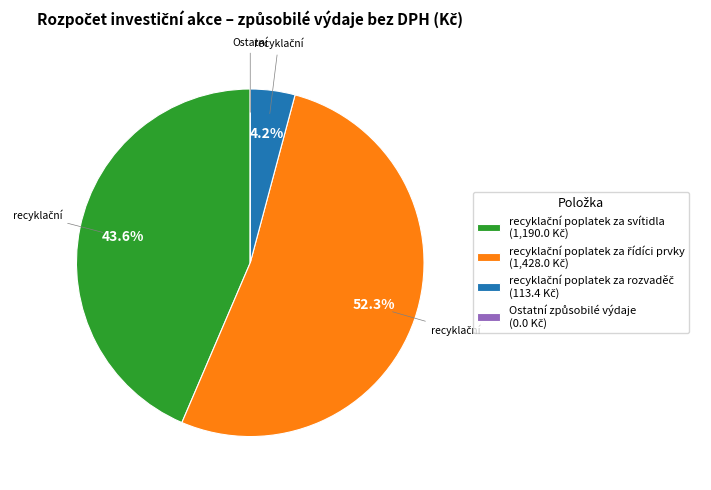

To the nearest percent, what is the average slice percentage?

25%